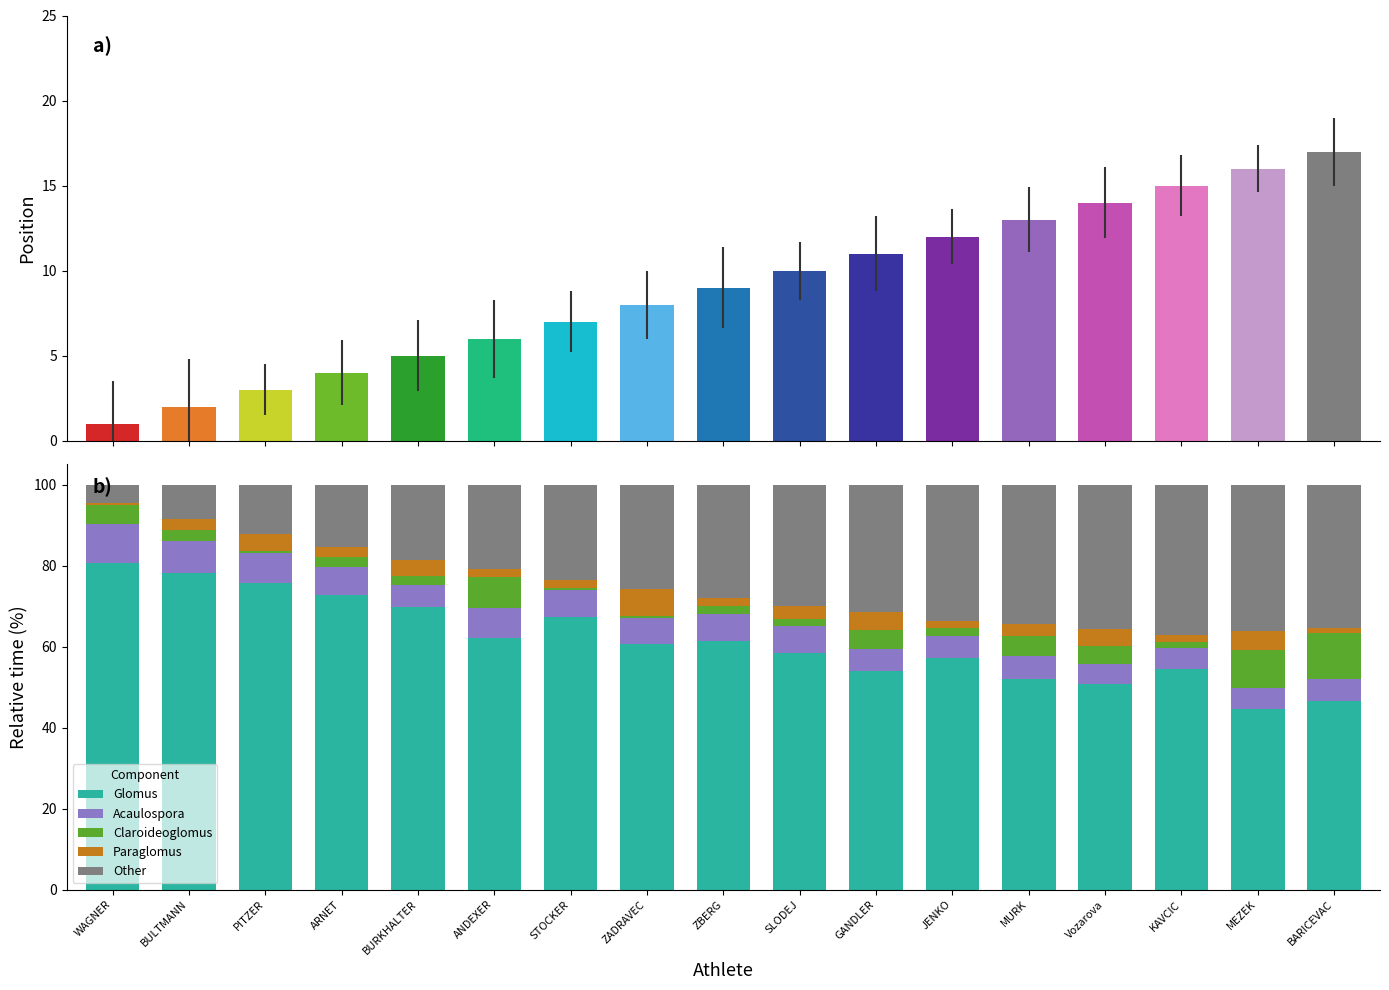

How many values in the Claroideoglomus series are below 2?

7